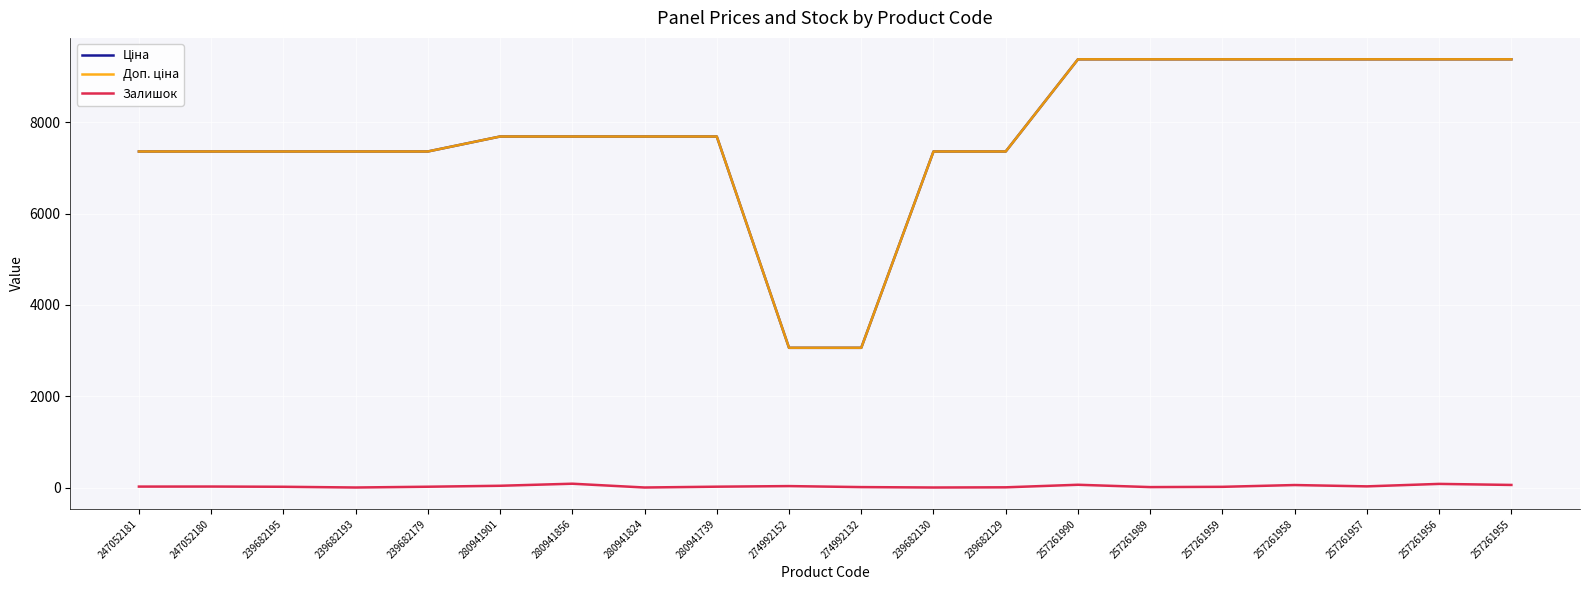

Is the value of Доп. ціна at 280941824 greater than the value of Залишок at 239682193?

Yes